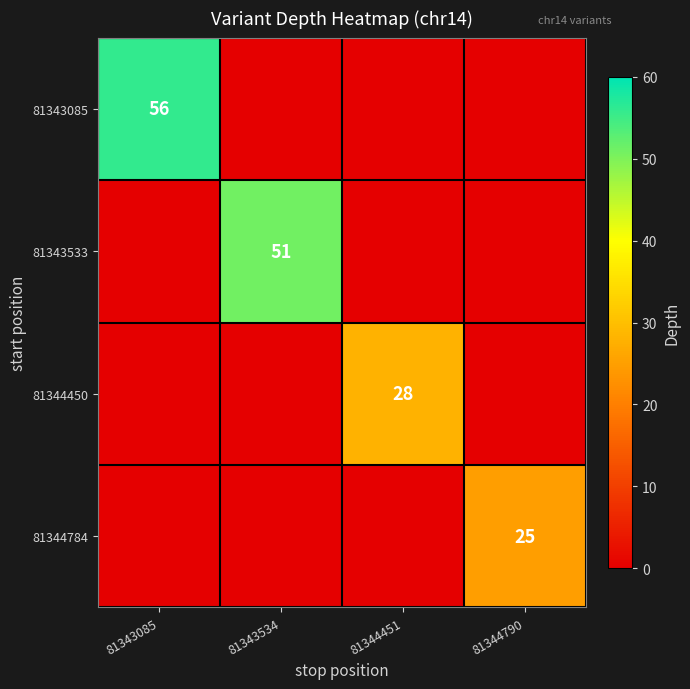

Which label corresponds to the smallest value in the chart?

81343534